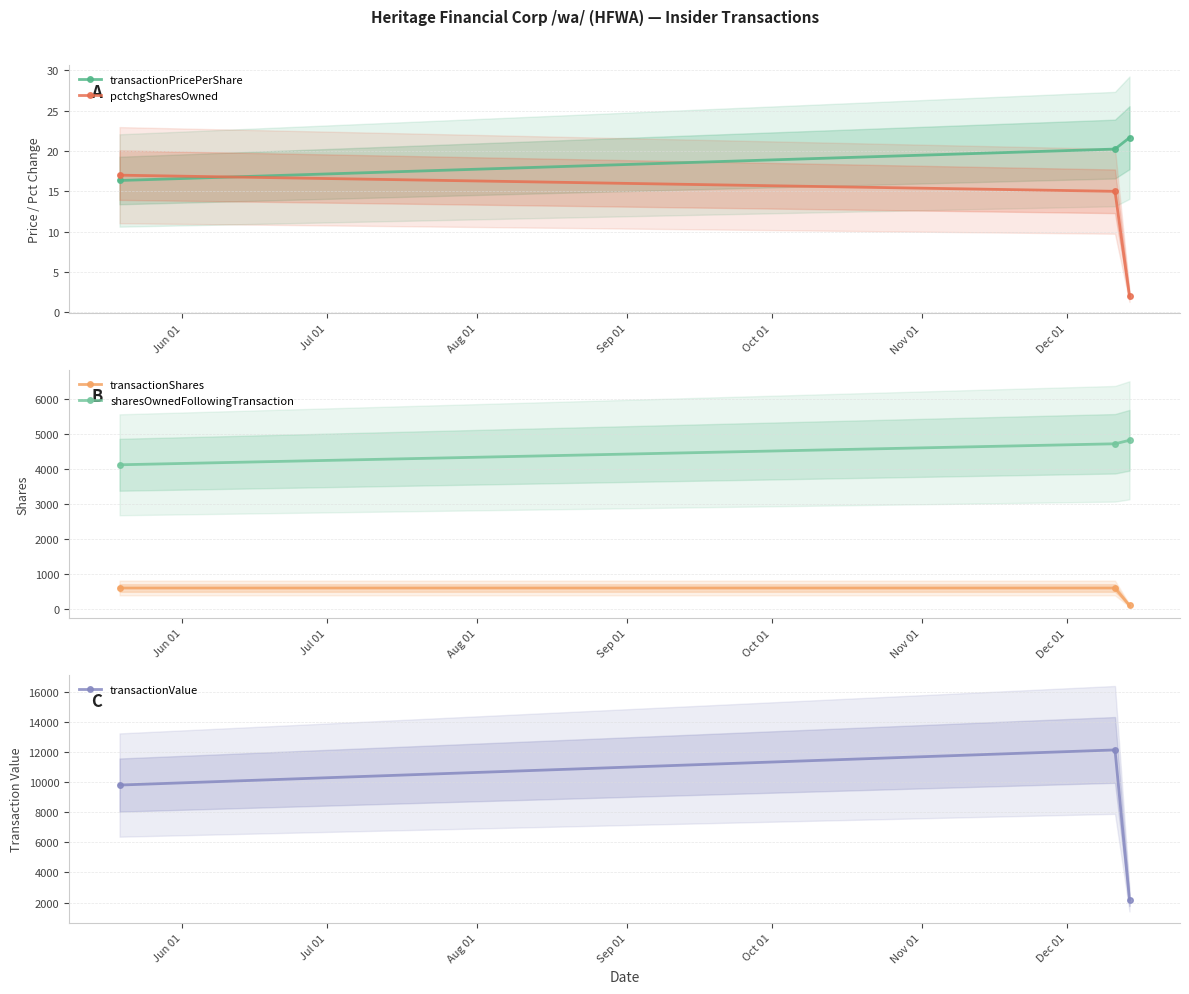

Which series has the largest total across all categories?

transactionValue